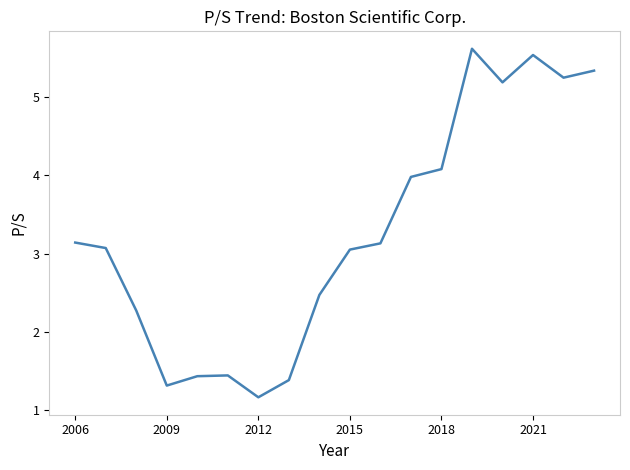

What is the greatest value displayed?

5.6